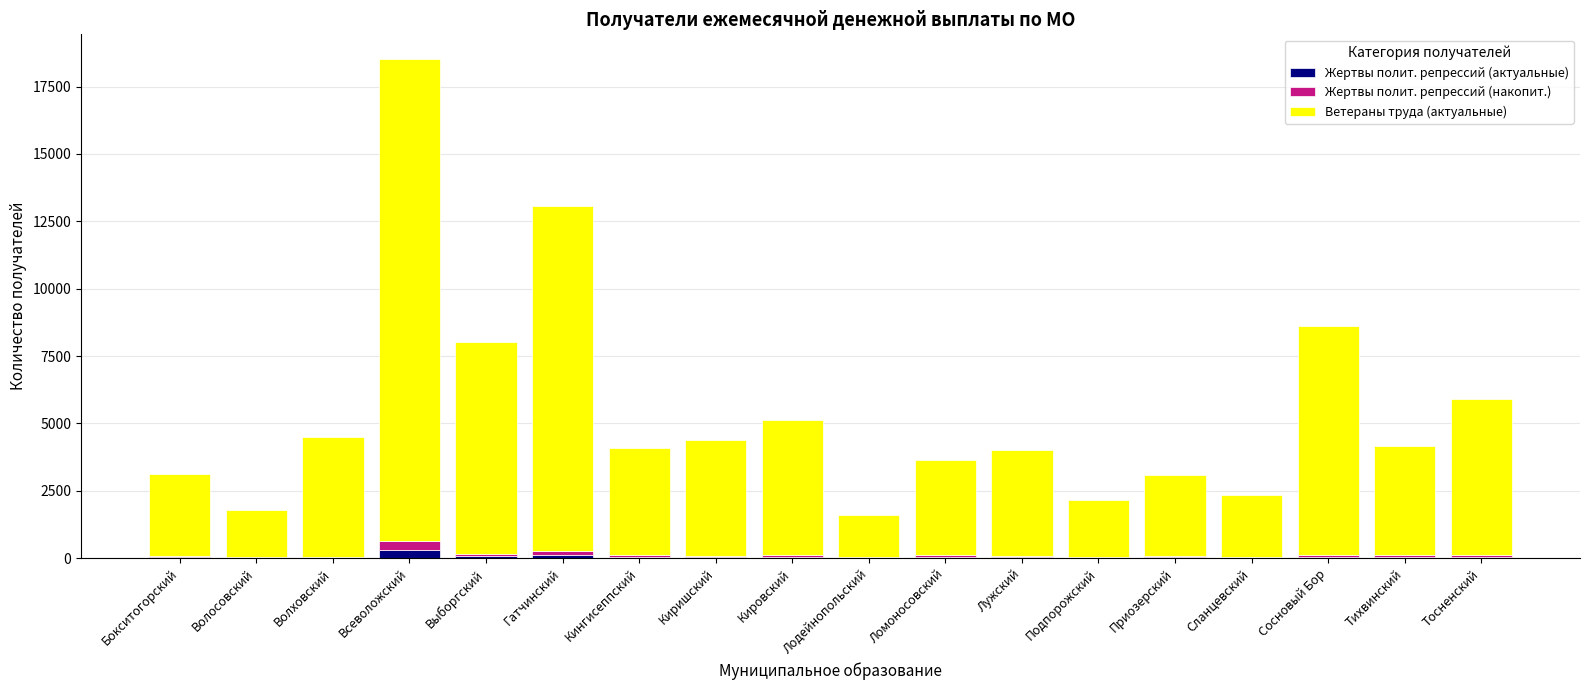

Are the bars horizontal?

No